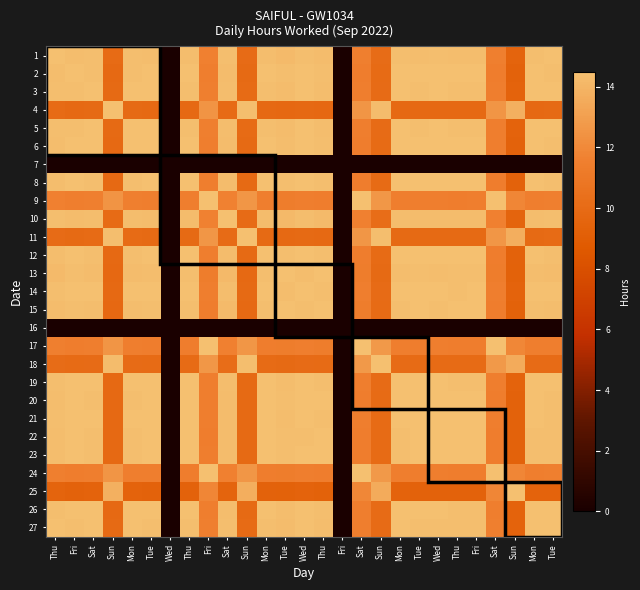

What is the maximum value shown in the chart?

14.5